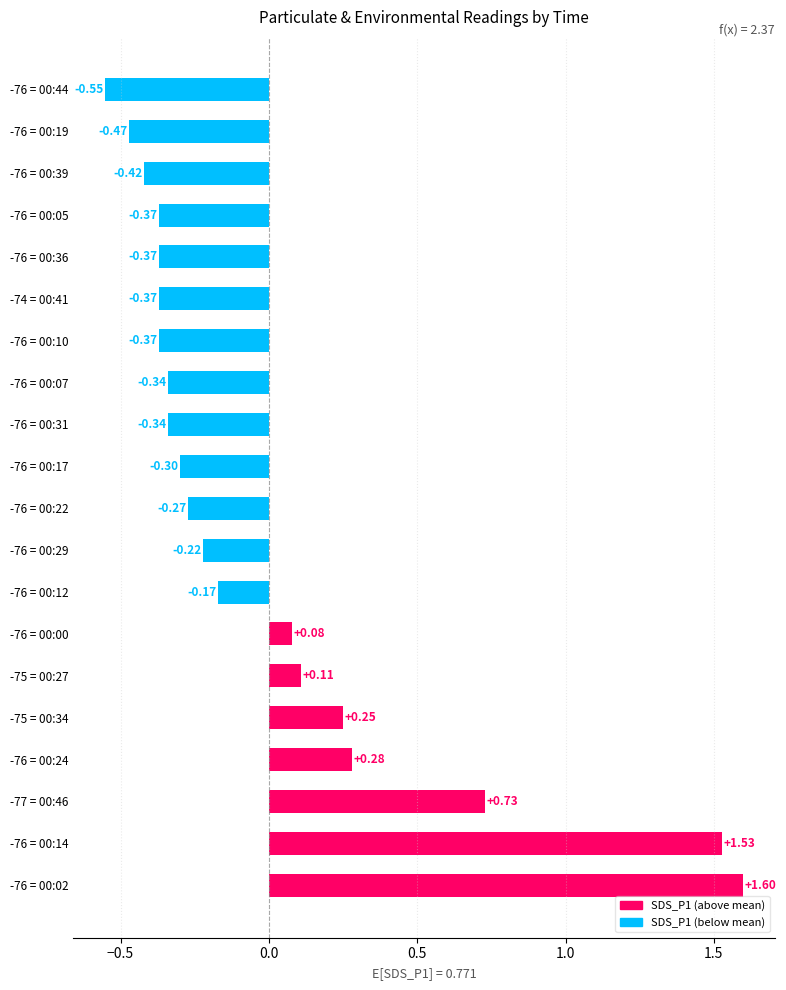

What is the difference between the values at -76 = 00:14 and -76 = 00:05?

1.9